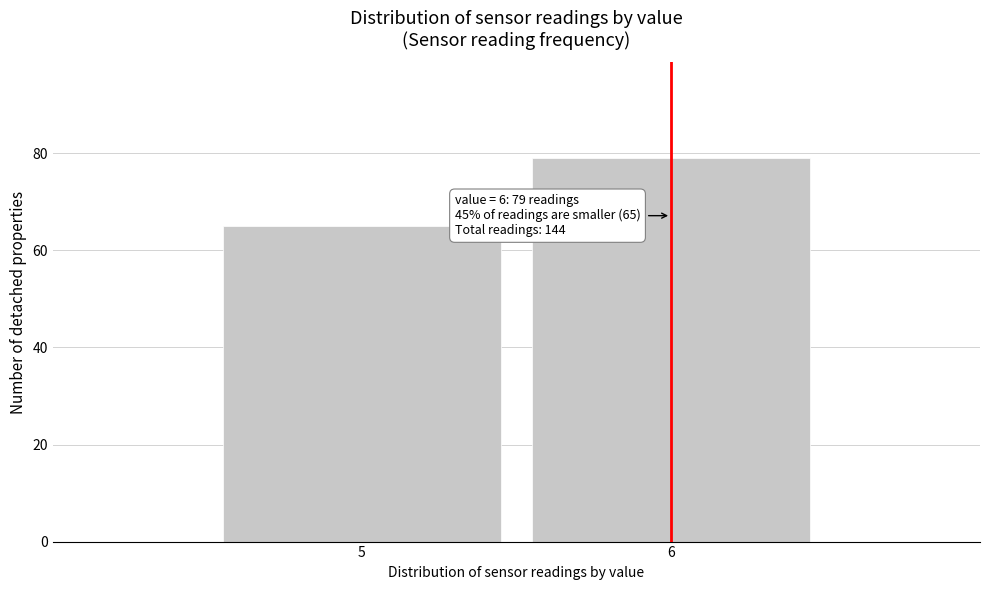

Reading left to right, what are all the values shown in this chart?

65	79